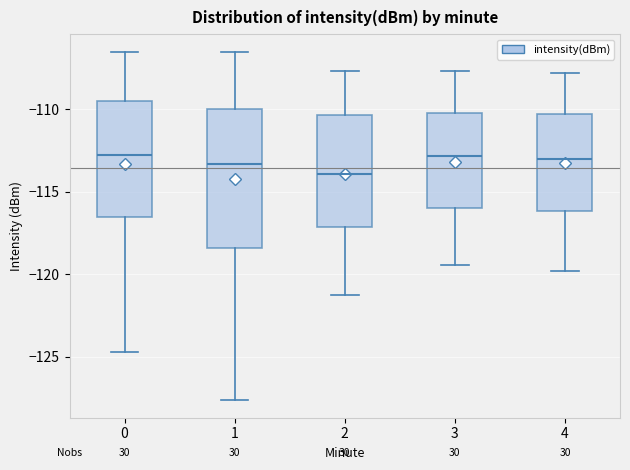

Reading left to right, read every box against the y-axis: the position of its median line, the range the box covers, and the ends of its whiskers. The values are not printed on the chart, so give them approximately, as read against the axis.

0: median -112.5, box -116.5 to -109.5, whiskers -124.5 to -106.5
1: median -113.5, box -118.5 to -110.0, whiskers -127.5 to -106.5
2: median -114.0, box -117.0 to -110.5, whiskers -121.0 to -107.5
3: median -113.0, box -116.0 to -110.0, whiskers -119.5 to -107.5
4: median -113.0, box -116.0 to -110.5, whiskers -120.0 to -108.0